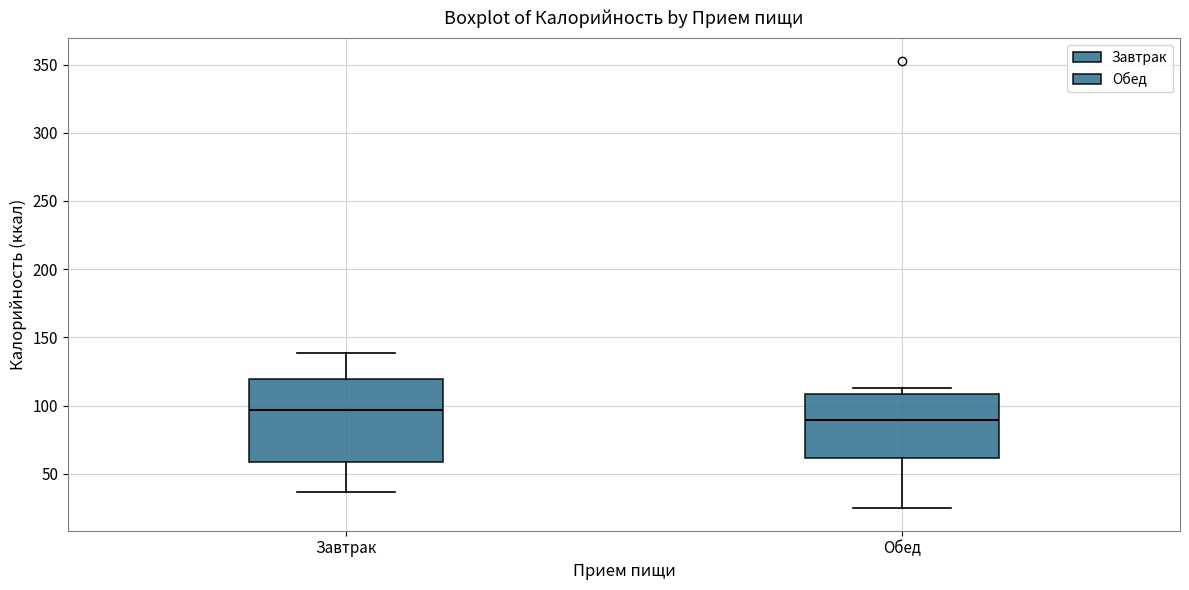

Where is the lower edge of the box for Обед on the y-axis? The values are not printed on the chart, so give them approximately, as read against the axis.

60